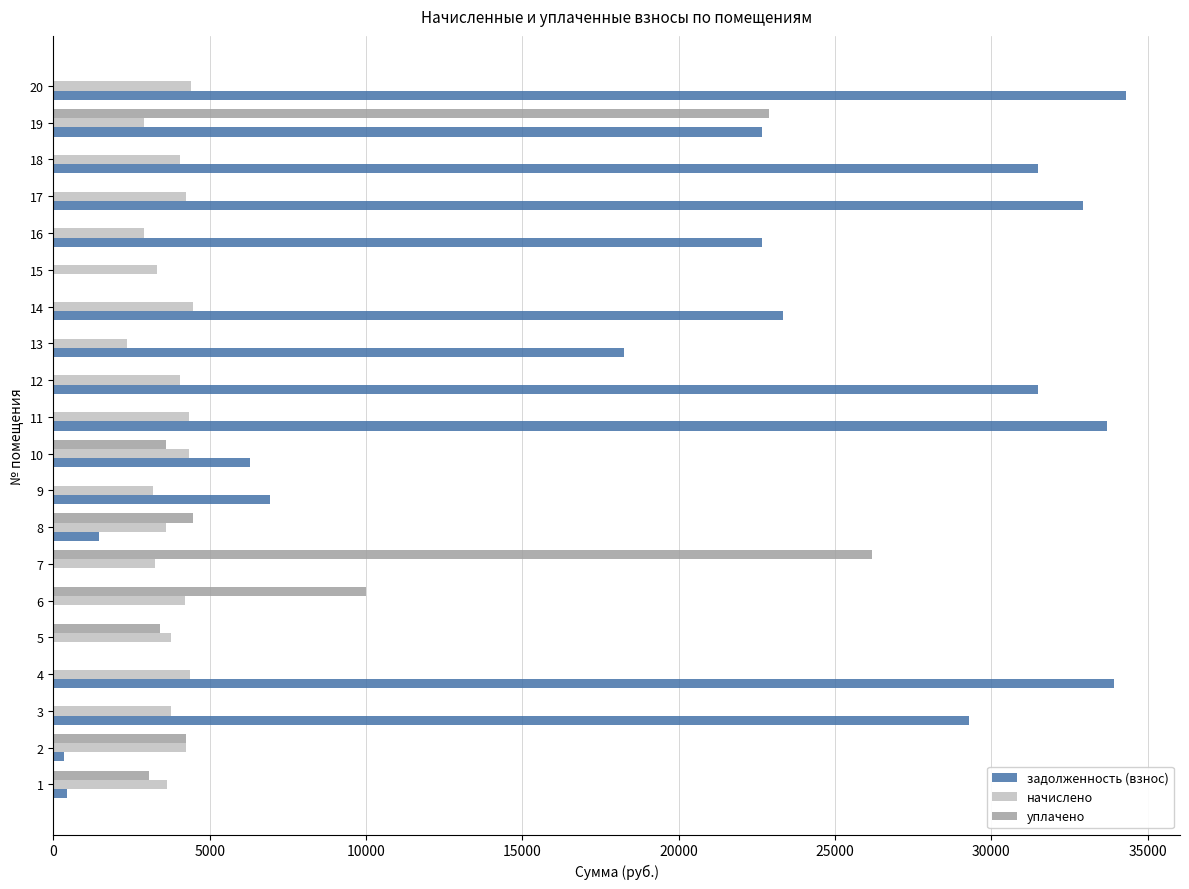

How many data points in задолженность (взнос) are above 22656?

10